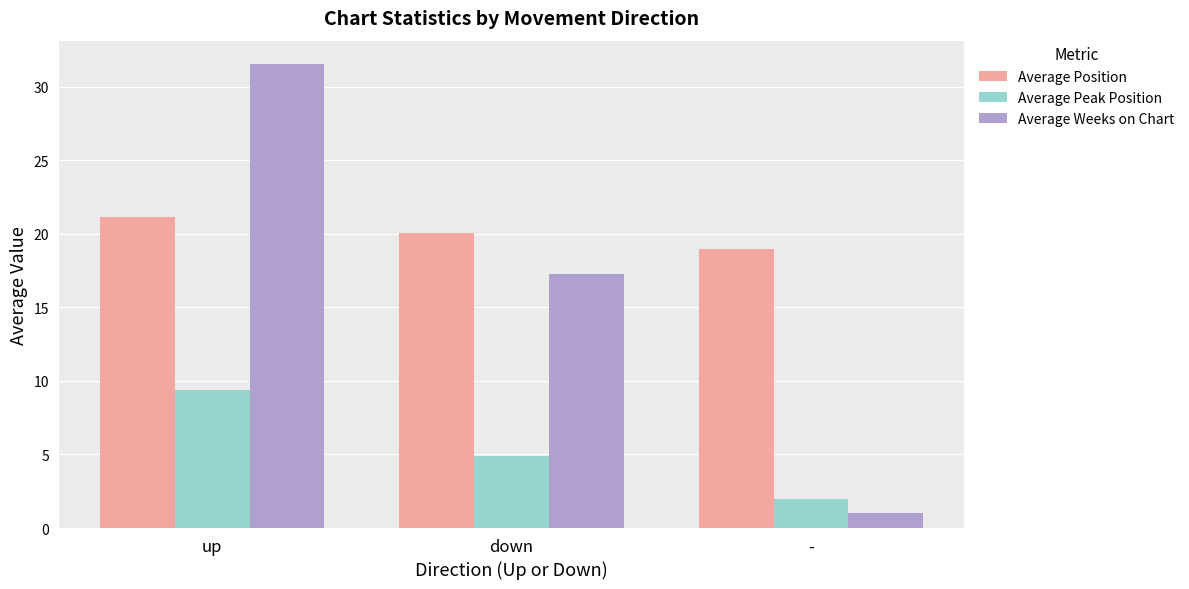

Between up and down, which series saw the biggest shift?

Average Weeks on Chart